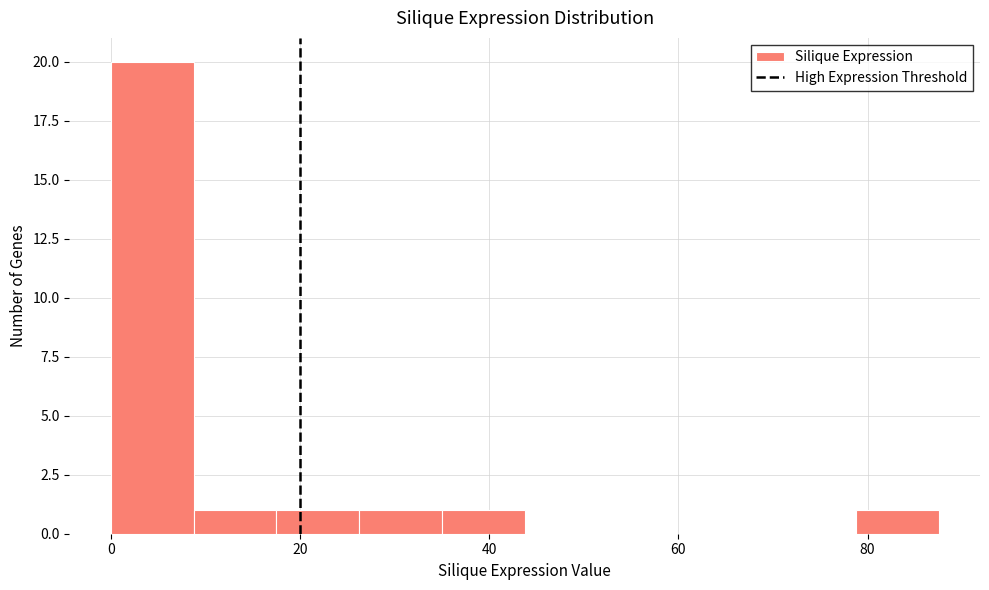

Reading left to right, transcribe this chart: for each bar, give the range it covers on the x-axis and its height. Neither the bar edges nor the heights are printed on the chart, so give them approximately, as read against the axes.

0 to 8: 20
8 to 18: 1
18 to 26: 1
26 to 36: 1
36 to 44: 1
44 to 52: 0
52 to 62: 0
62 to 70: 0
70 to 78: 0
78 to 88: 1